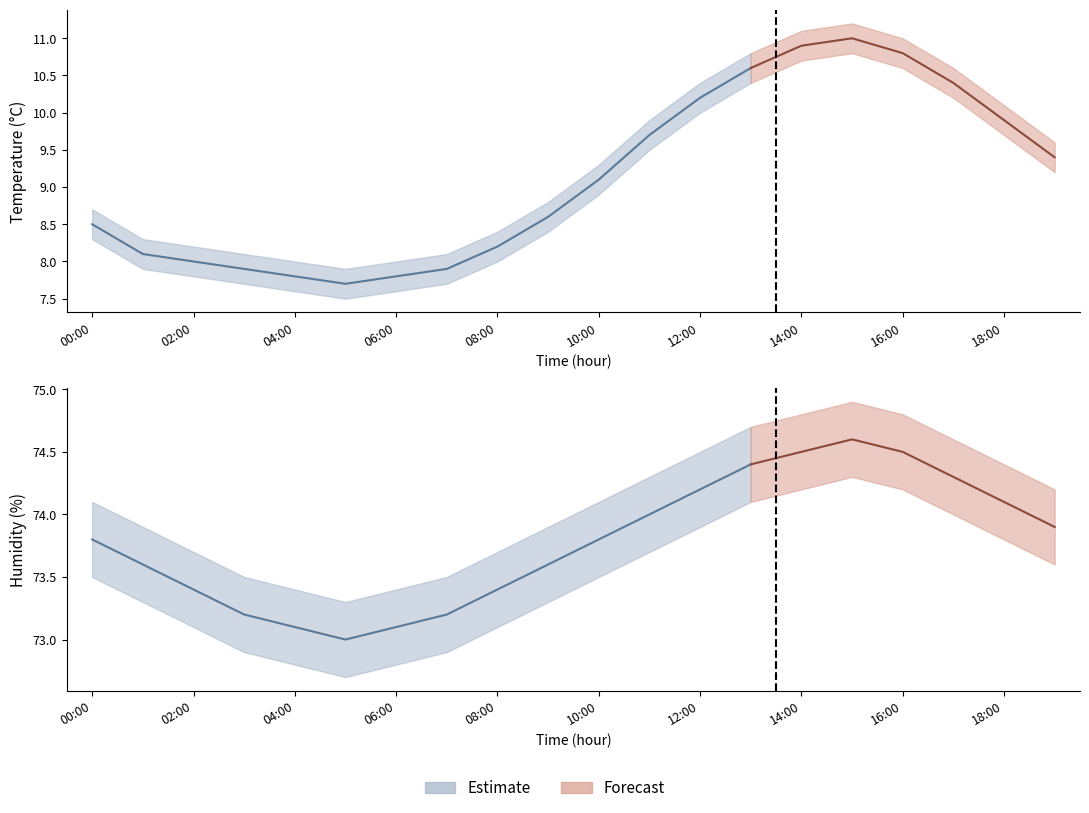

How many lines are shown in the chart?

6